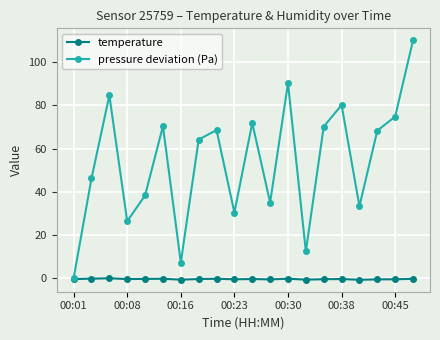

In pressure deviation (Pa), how many points are higher than both neighbors (excluding endpoints)?

6